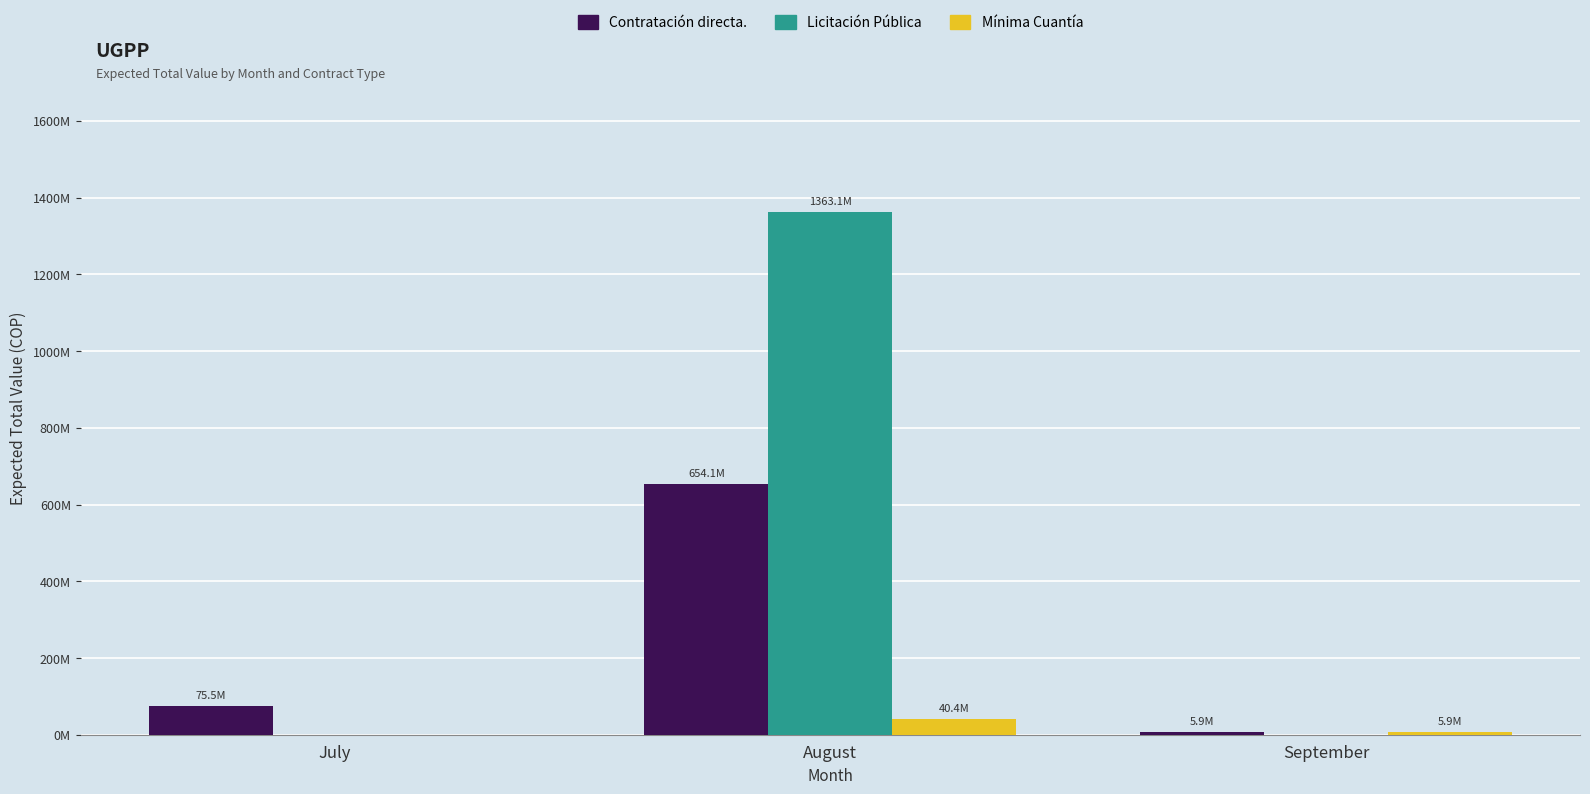

What is the minimum value for Contratación directa.?

5900000